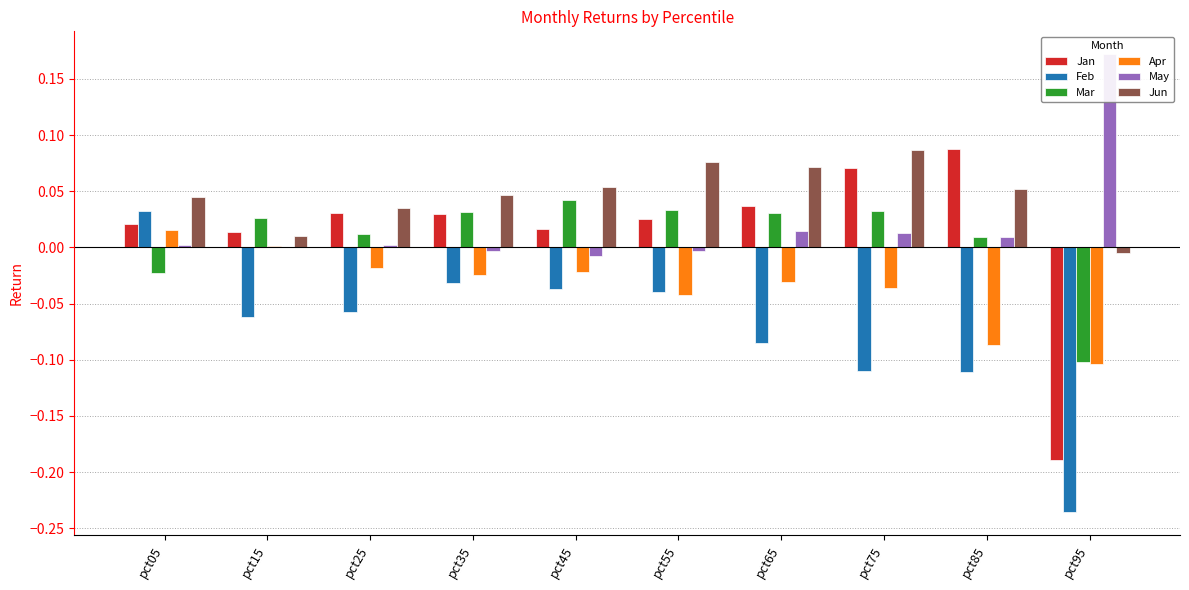

Which series has the largest total across all categories?

Jun